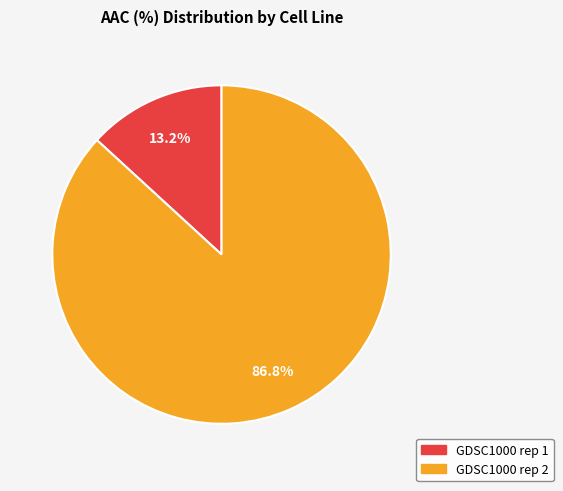

To the nearest percent, what is the average slice percentage?

50%